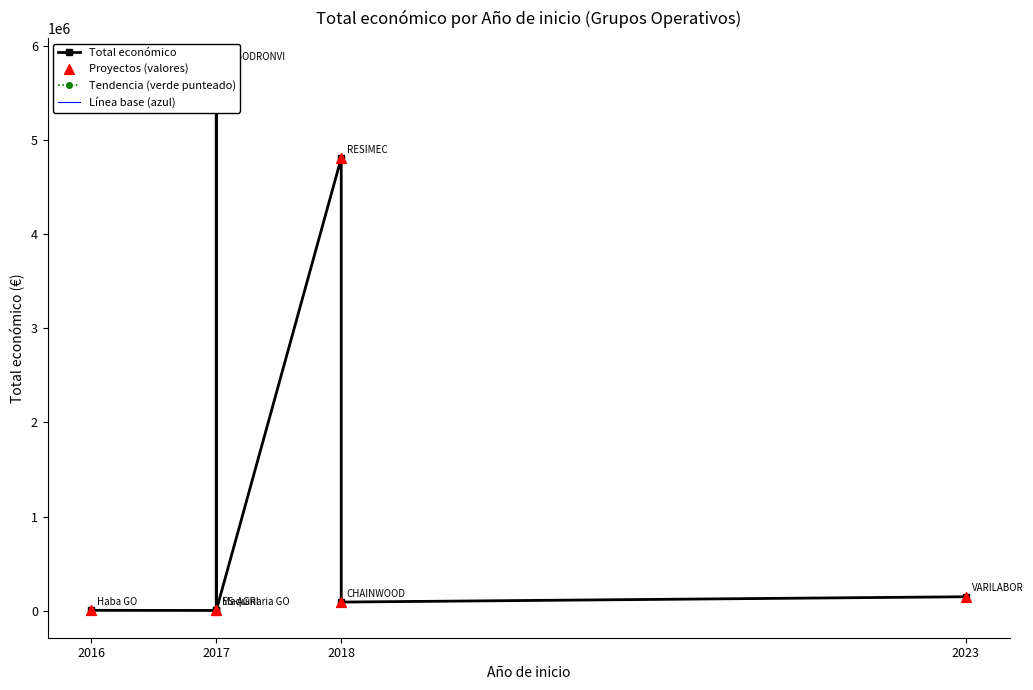

Is the value of Total económico at 2018 greater than the value of Línea base (azul) at 2017?

Yes